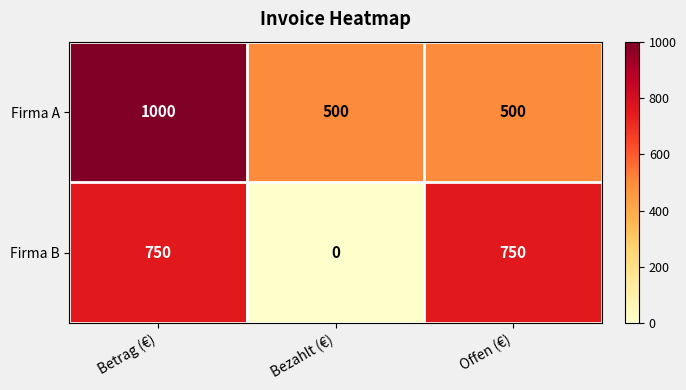

Reading right to left, transcribe all the data shown in this chart.

Firma A: 500	500	1000
Firma B: 750	0	750